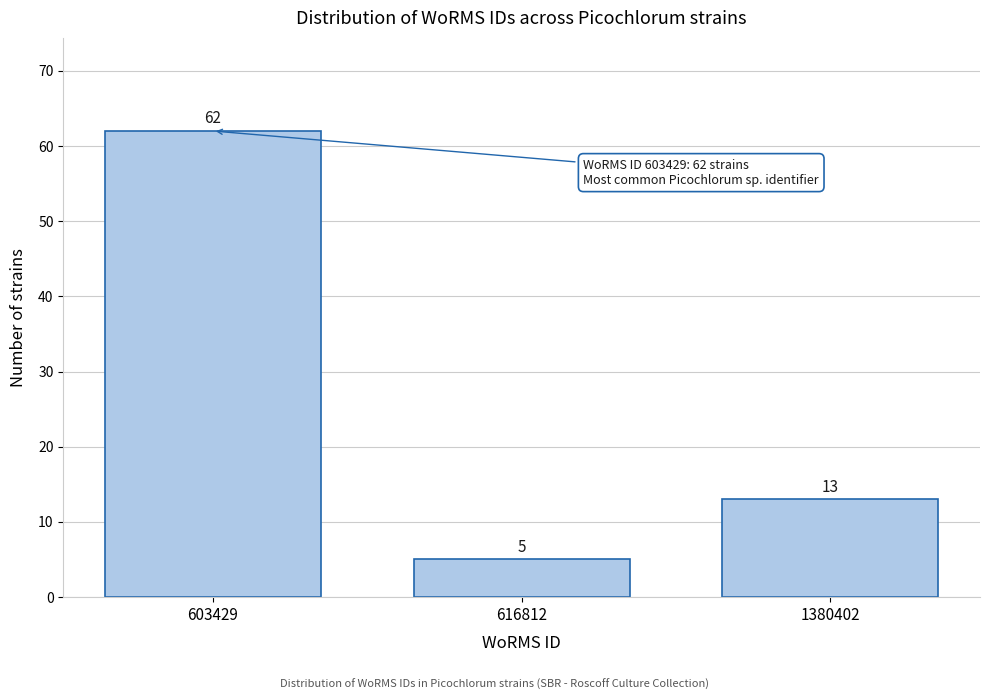

Reading left to right, extract all data points from this chart.

62	5	13